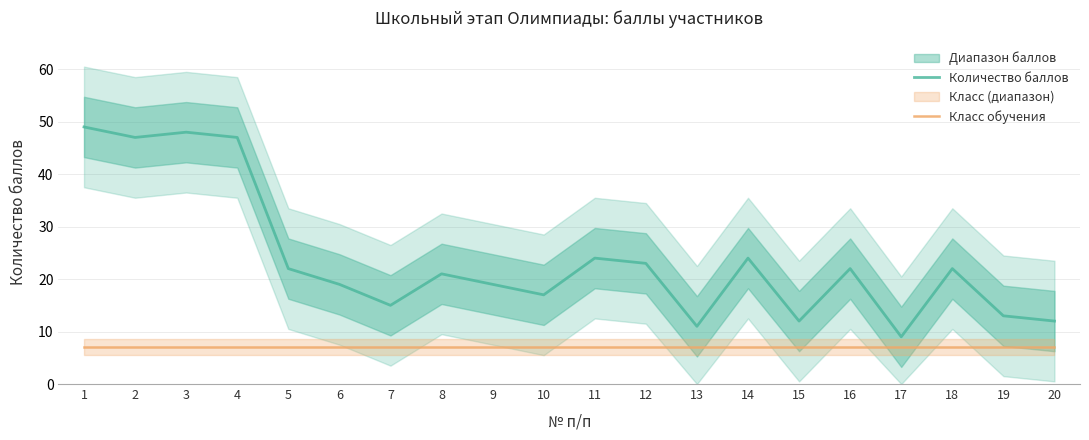

Rank the series at 4 from lowest to highest value.

Класс обучения, Количество баллов